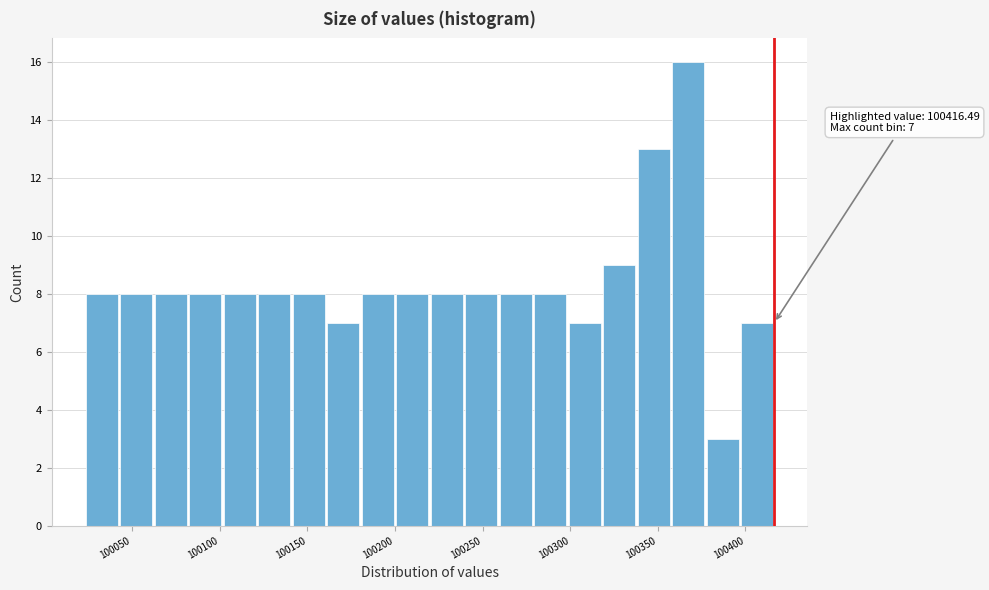

Read against the x-axis, roughly where is the centre of the tallest bar?

100365